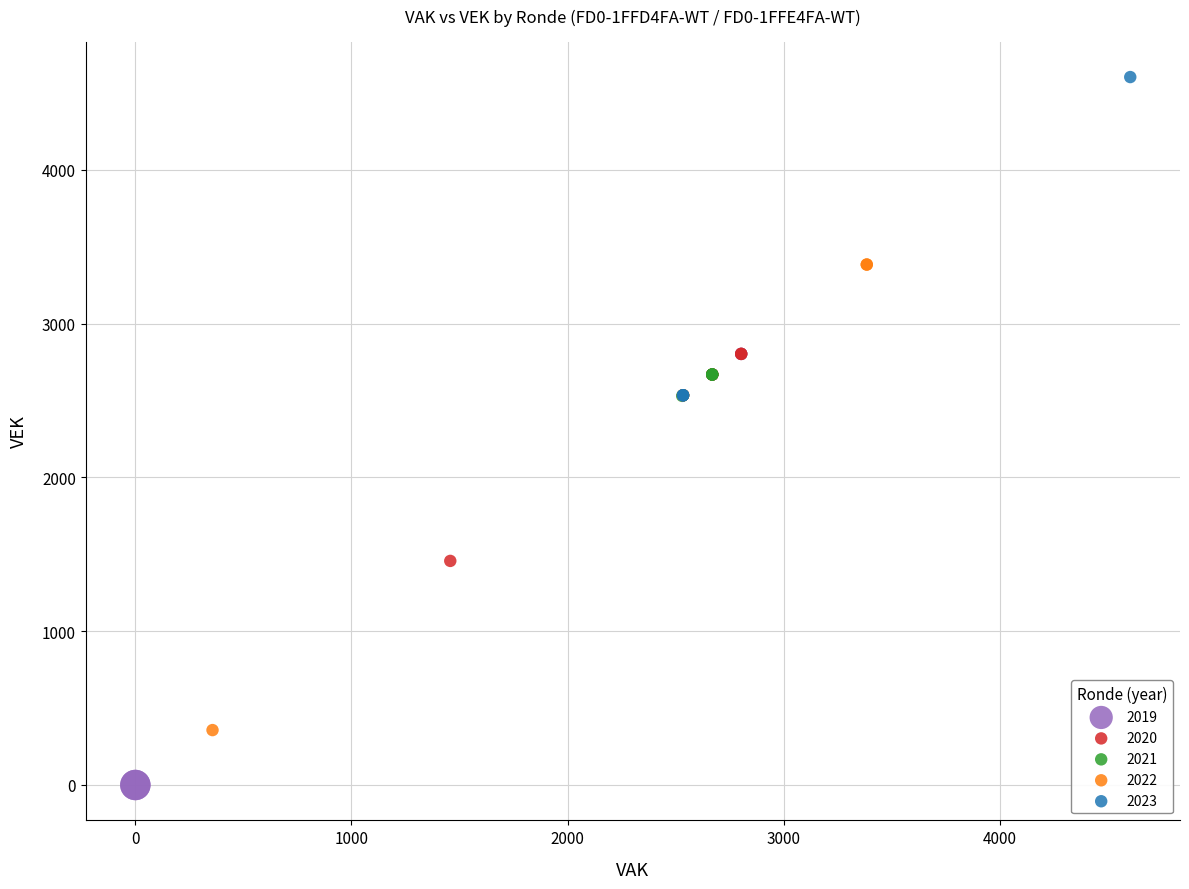

Which series contains the highest Y value?

2023